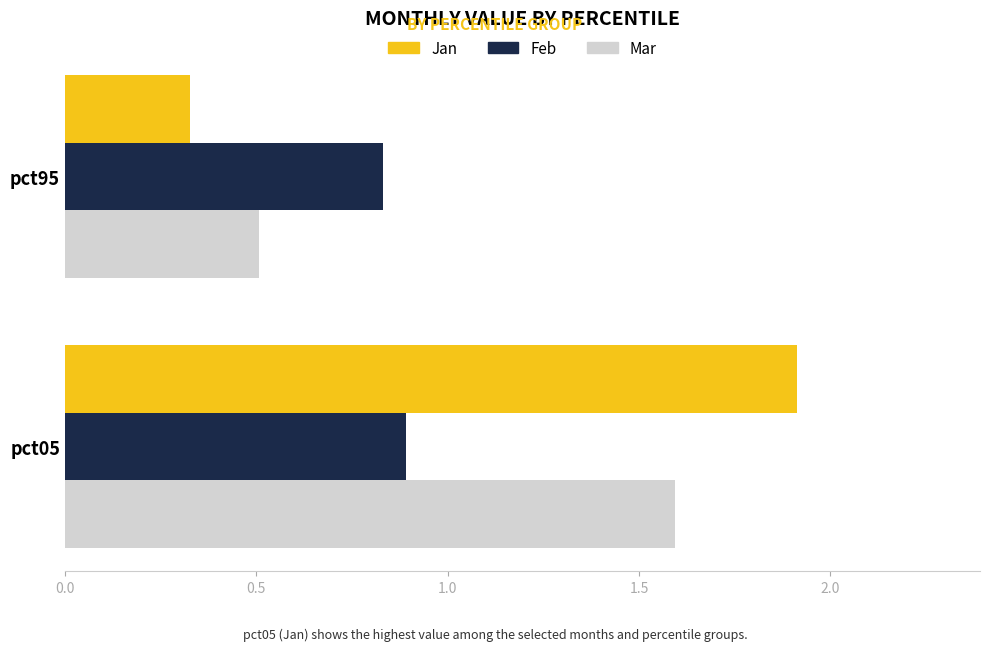

What is the difference between the maximum and minimum values in the Mar series?

1.1